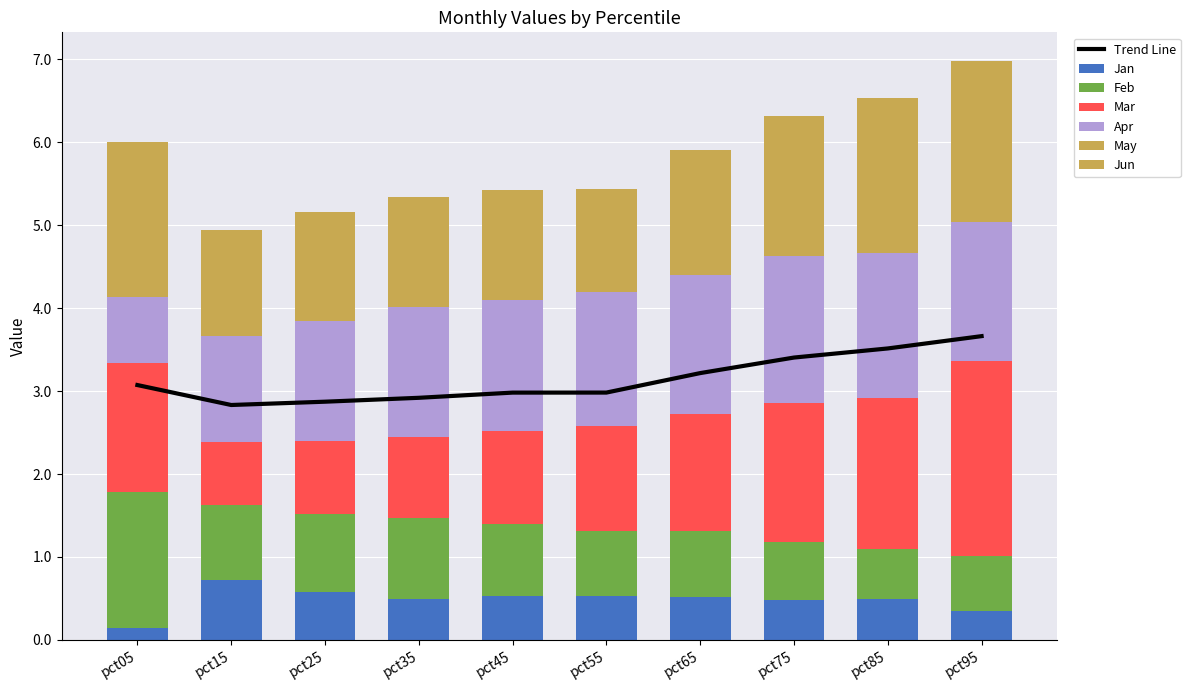

Is the value of Jun at pct95 greater than the value of Mar at pct75?

No